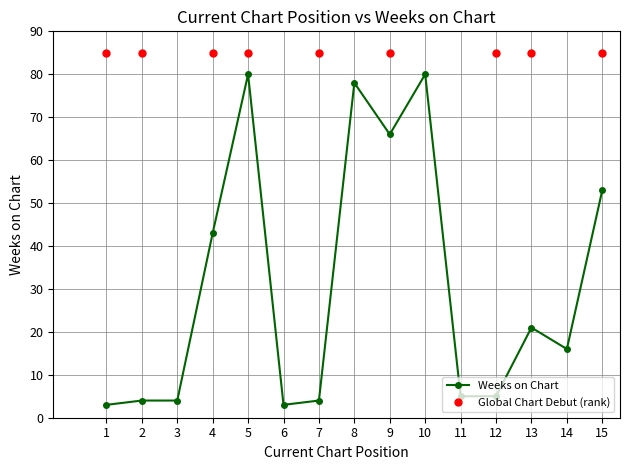

What is the value of the Weeks on Chart point at the 14th from the left?

16